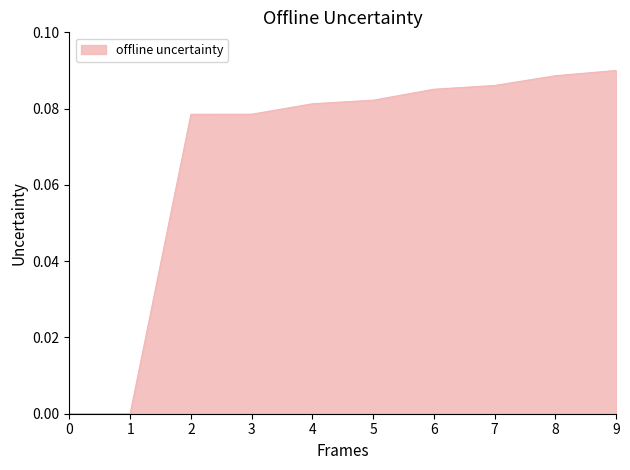

How many distinct data groups are displayed?

1